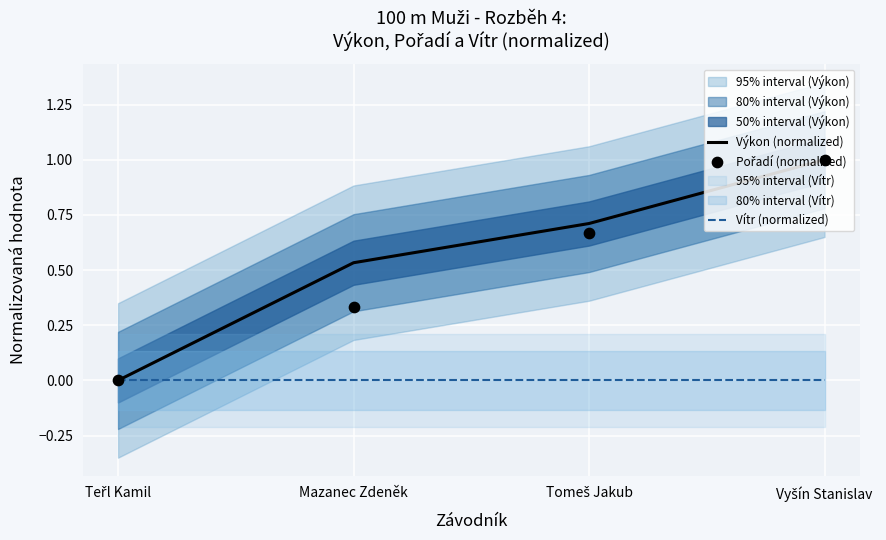

Which series contains the lowest Y value?

Výkon (normalized)